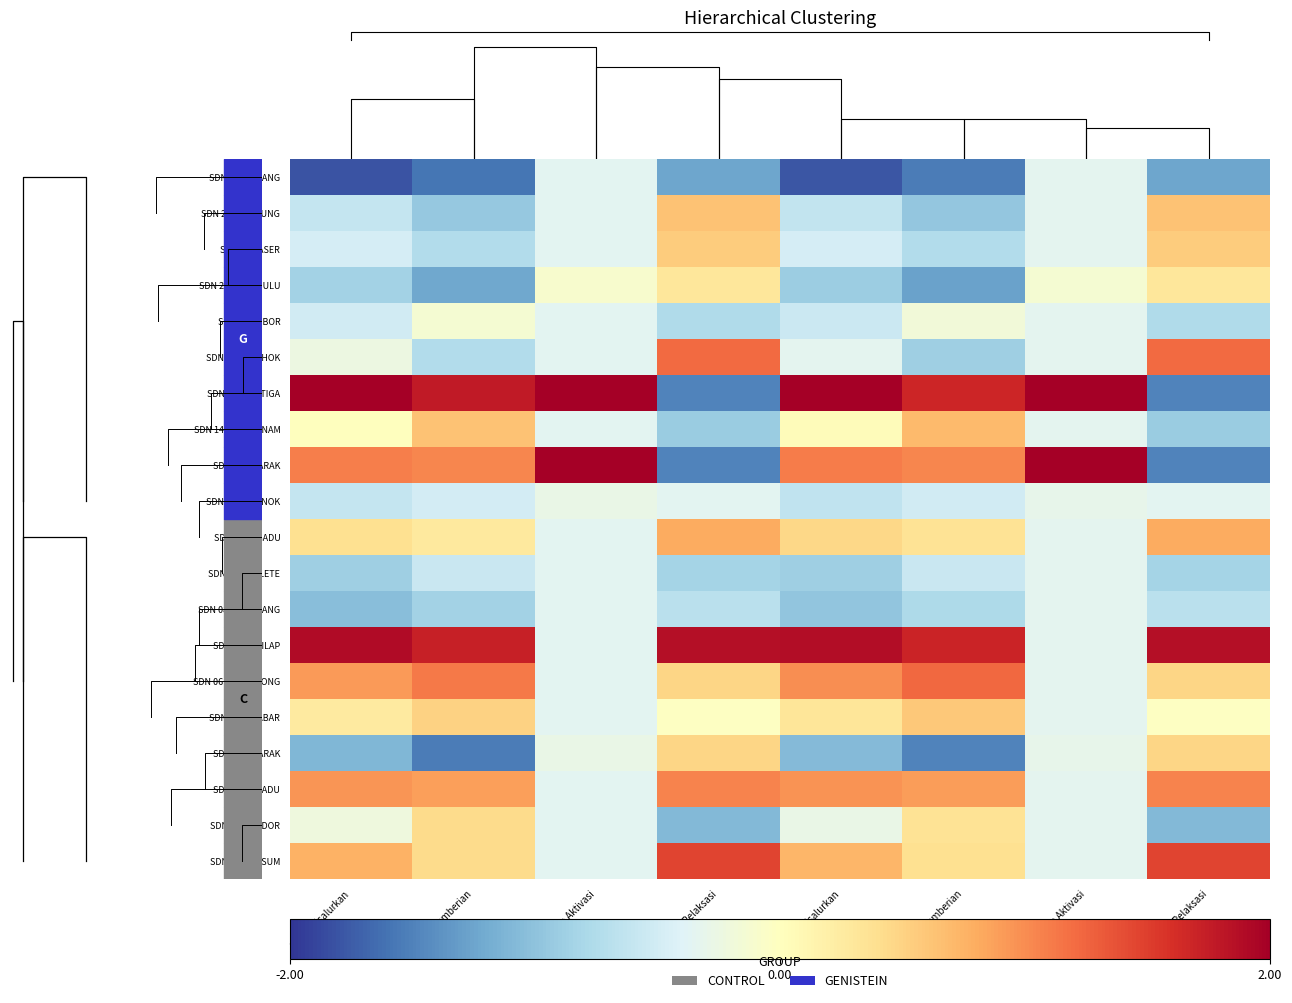

The value of SDN 01 SUMSUM at Dana Disalurkan is 0.4. True or false?

False